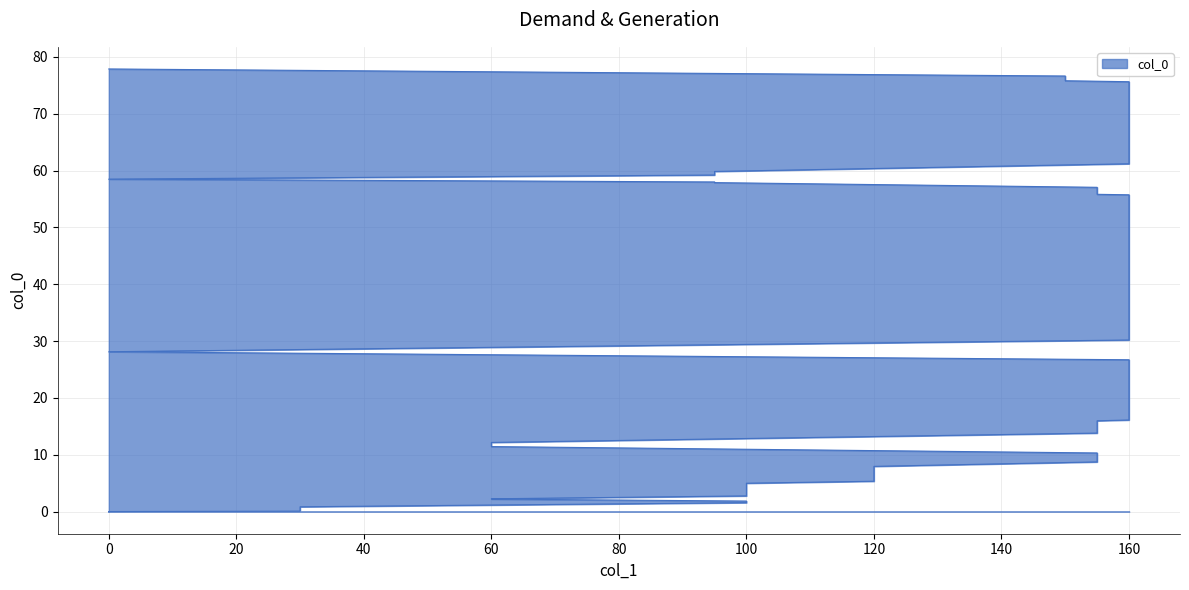

What is the ratio of the value at 120 to the value at 160?

0.3